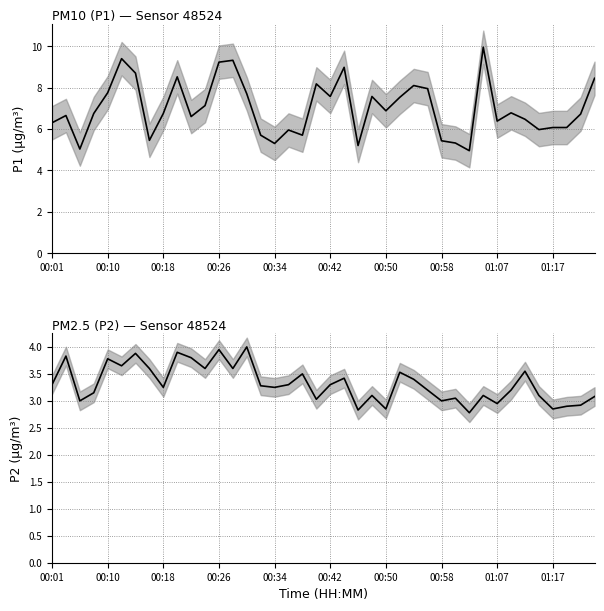

Which category has the lowest value across all series?

30